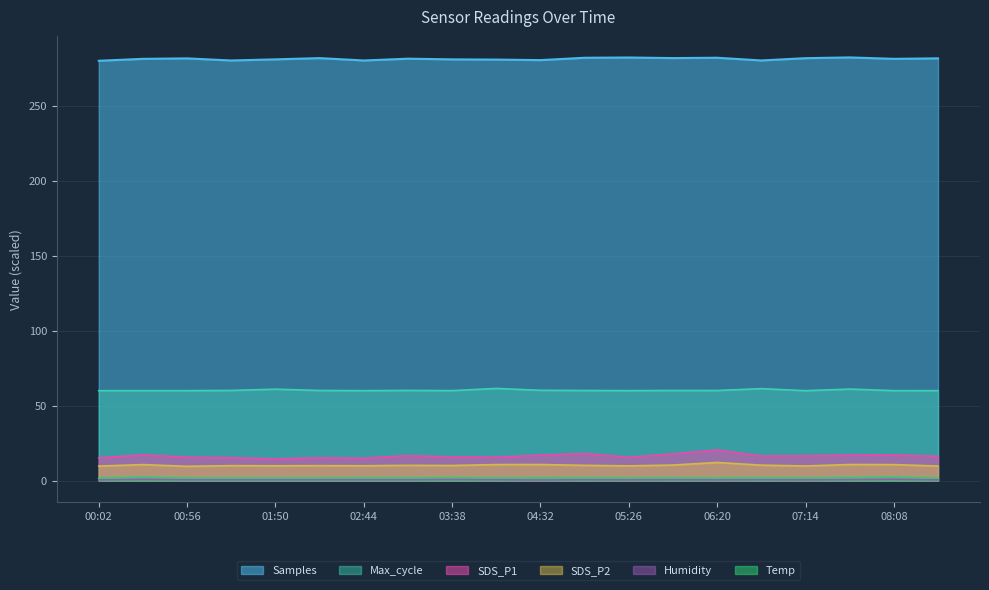

What is the label of the 12th point from the left?

04:59